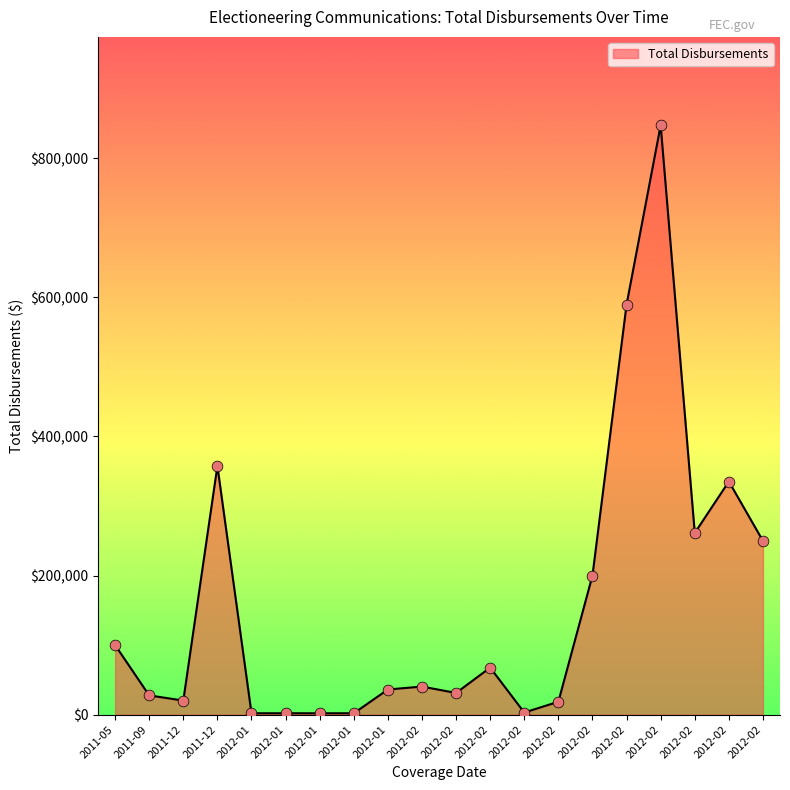

Approximately how many times larger is the value at 2012-01 compared to 2012-01?

0.1